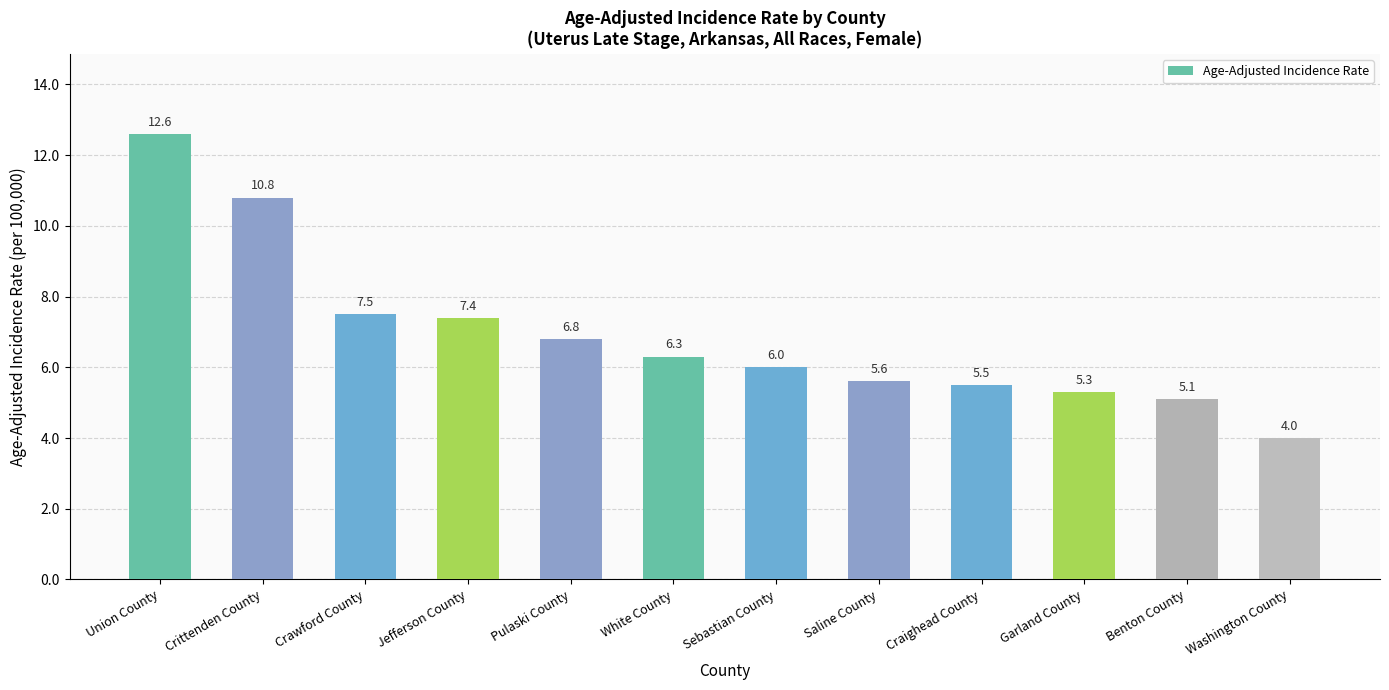

At which label is the value closest to 8?

Crawford County